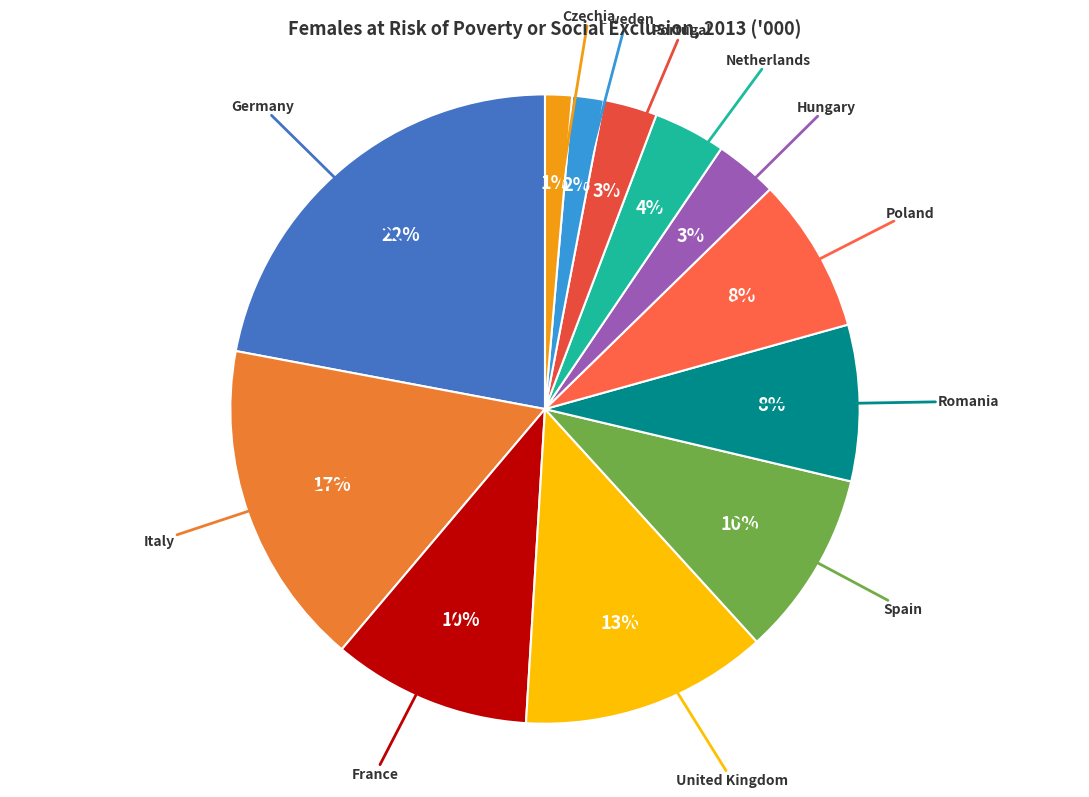

Between Germany and Poland, which is larger?

Germany